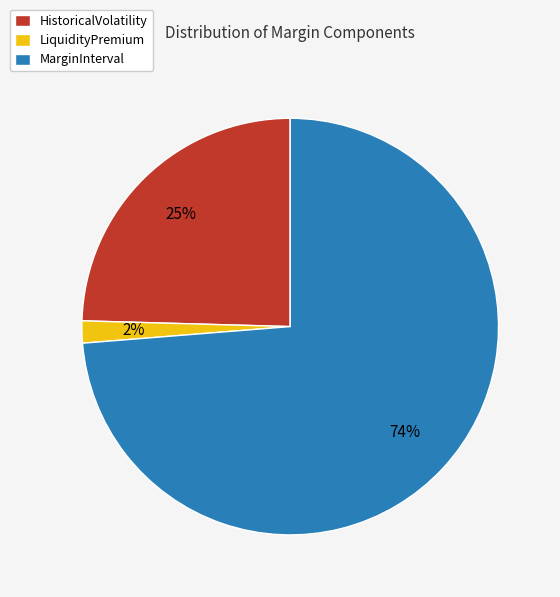

True or false: MarginInterval accounts for 74% of the total.

True